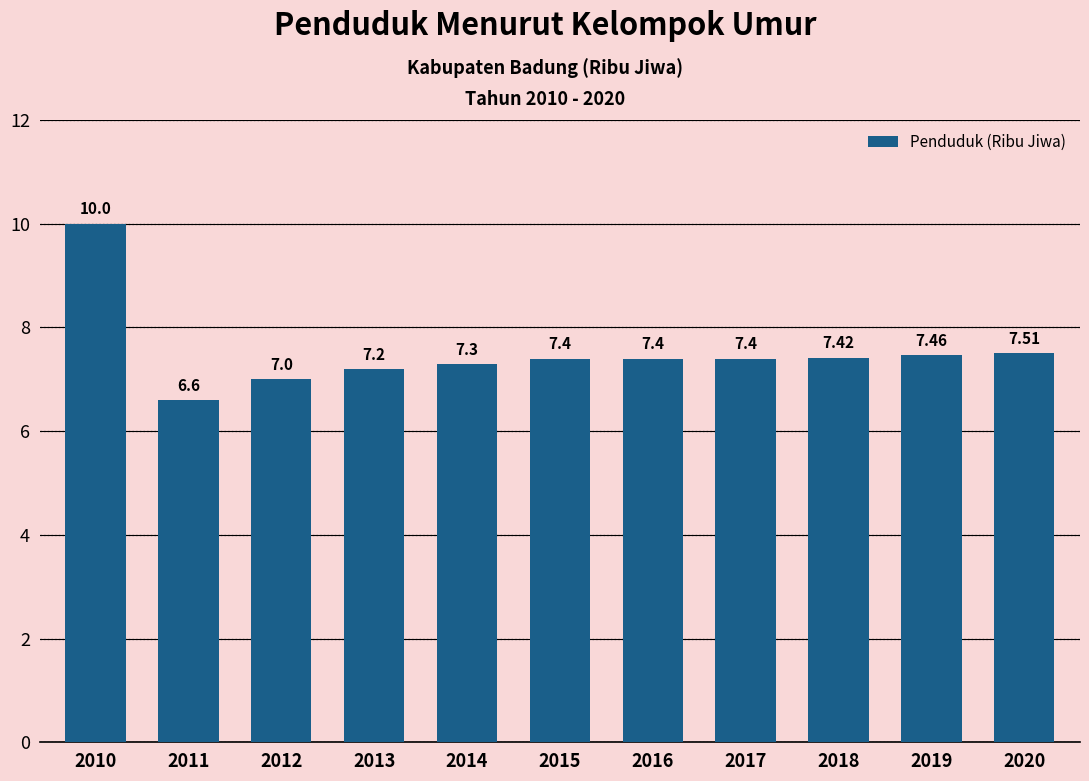

Does the chart contain any negative values?

No